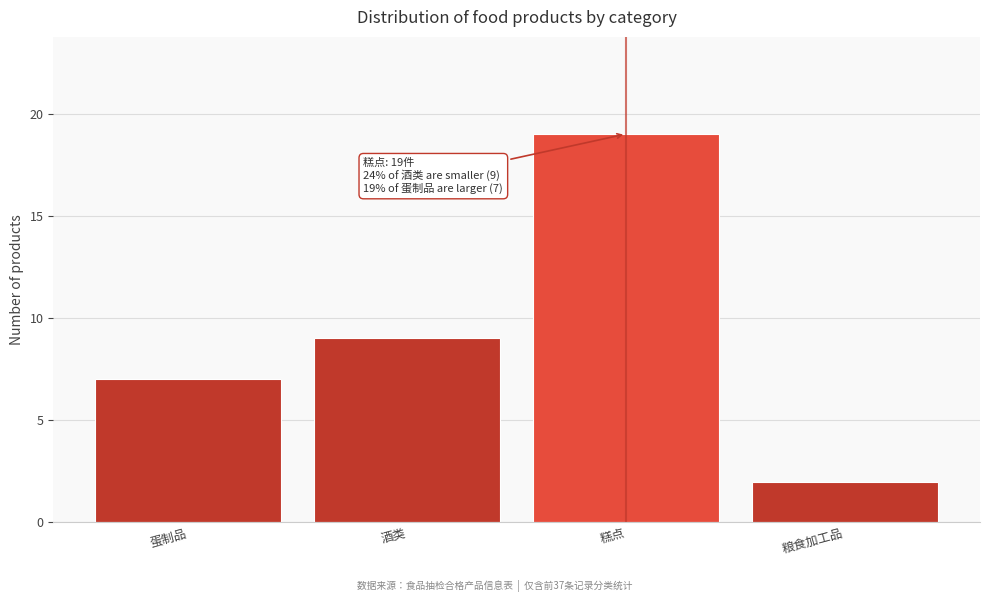

Reading left to right, what are all the values shown in this chart?

7	9	19	2